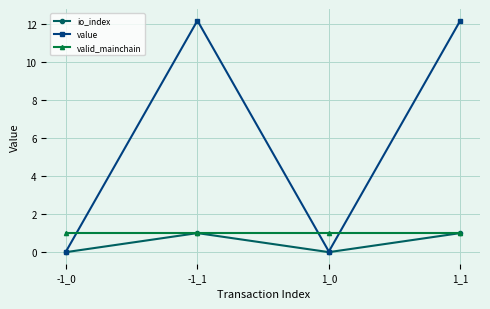

What is the average value of the valid_mainchain series?

1.0